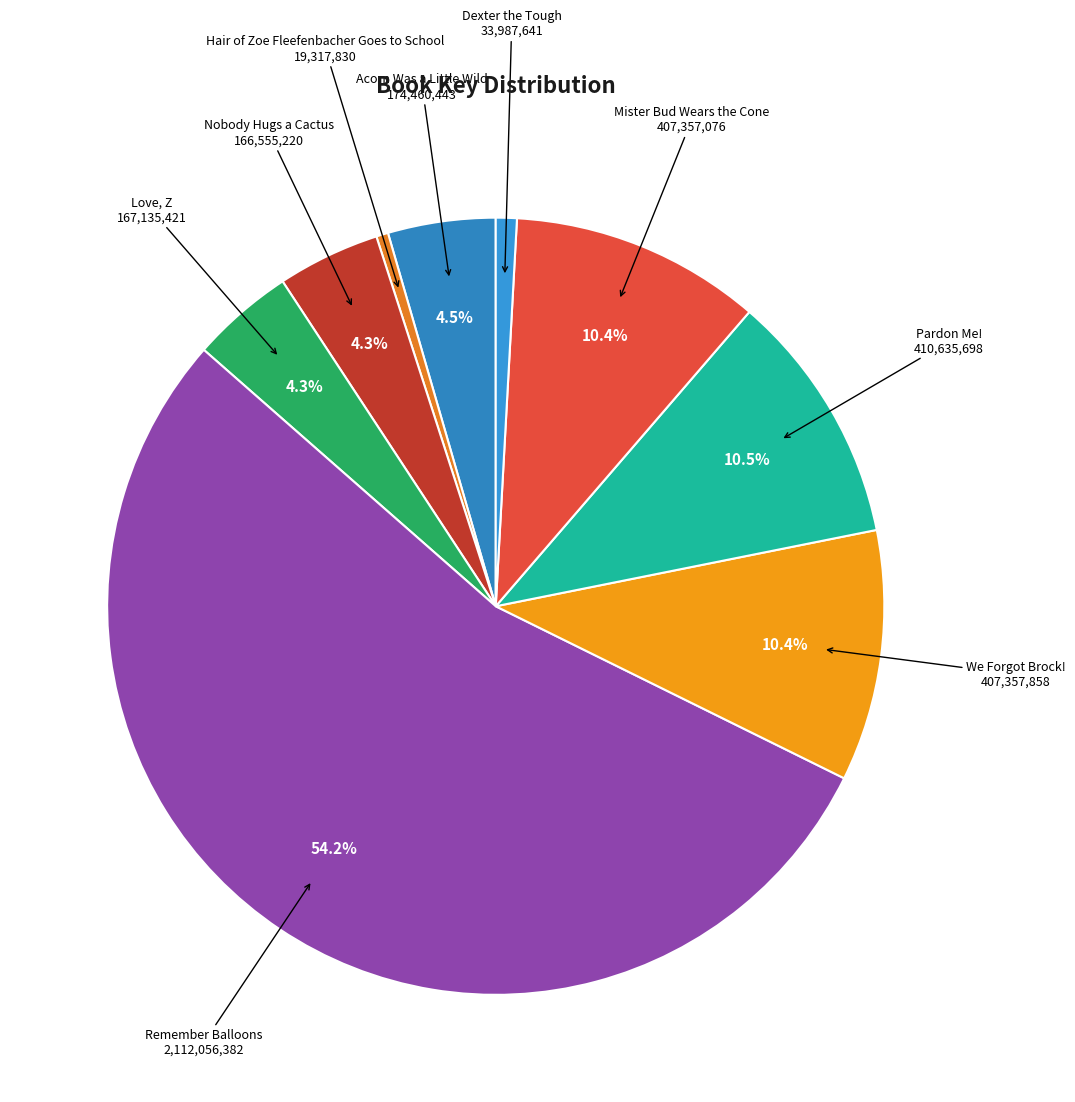

What is the largest slice in the pie chart?

Remember Balloons